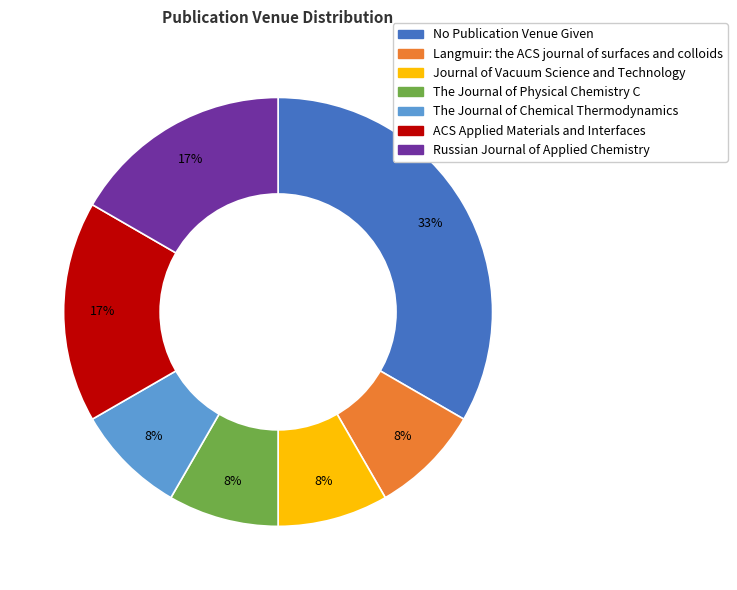

True or false: The Journal of Chemical Thermodynamics accounts for 8% of the total.

True